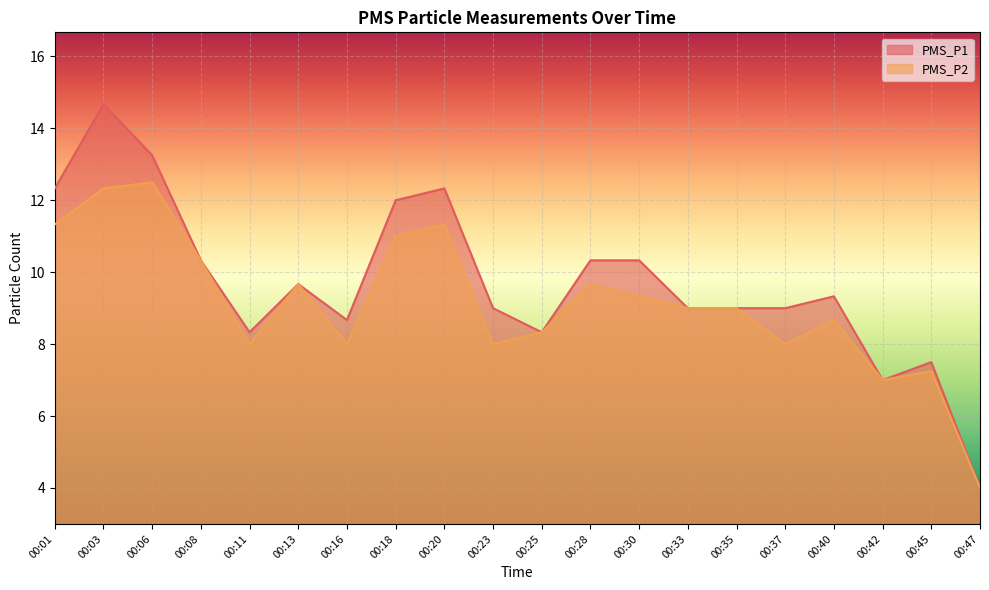

How many values in the PMS_P1 series are below 9?

6